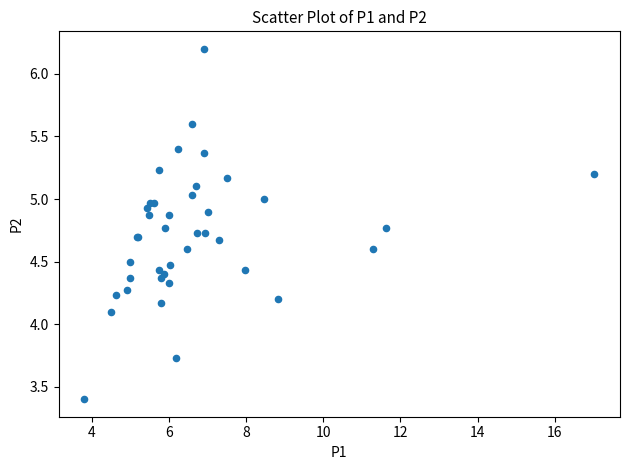

What Y value in the scatter plot is closest to 4?

4.1